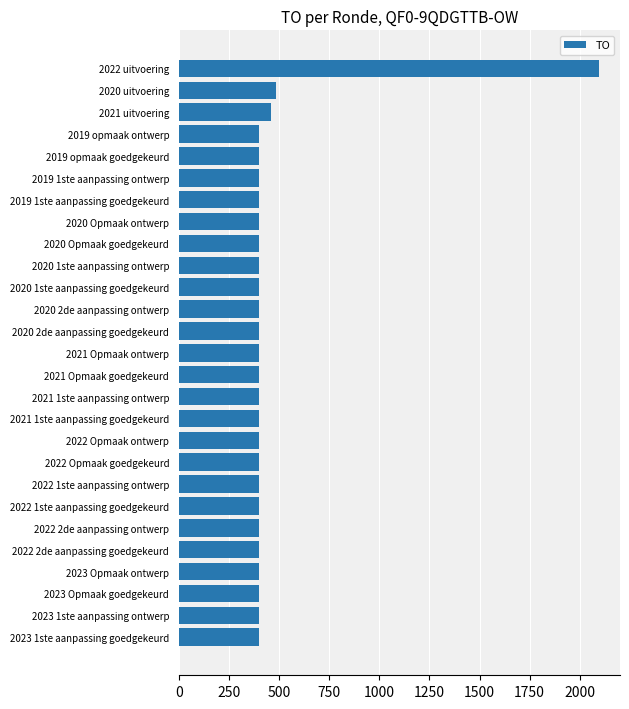

Where is the data nearest to the value 1248?

2020 uitvoering